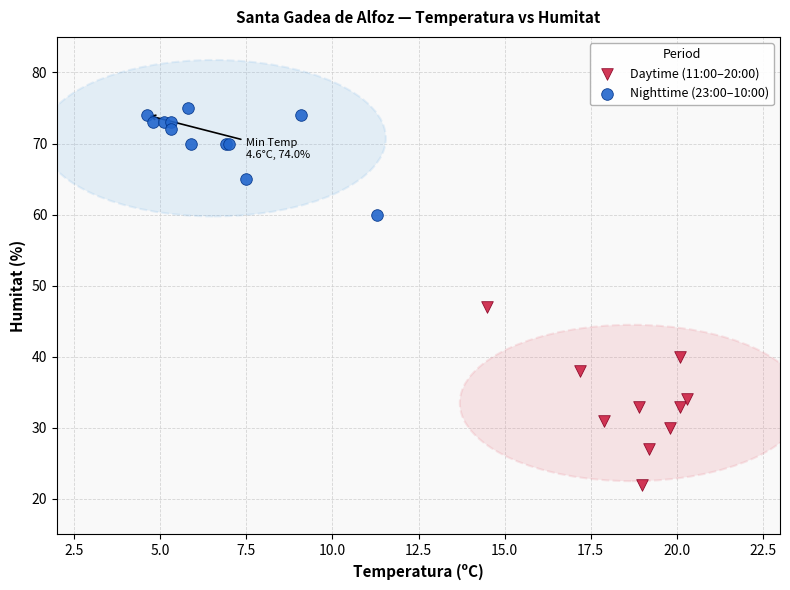

Which series reaches the maximum Y coordinate?

Nighttime (23:00–10:00)